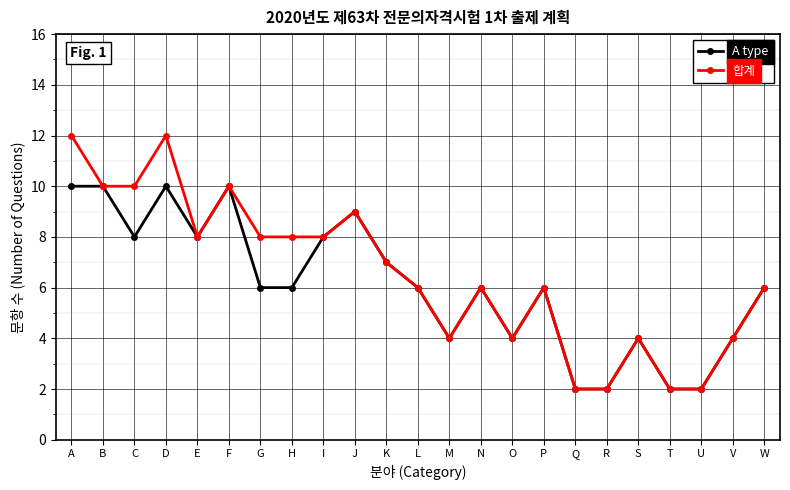

What is the greatest value displayed?

12